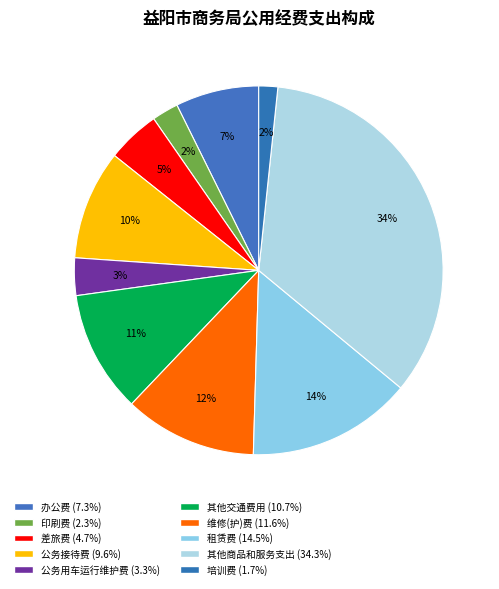

Is the sum of 差旅费 and 印刷费 greater than half?

No